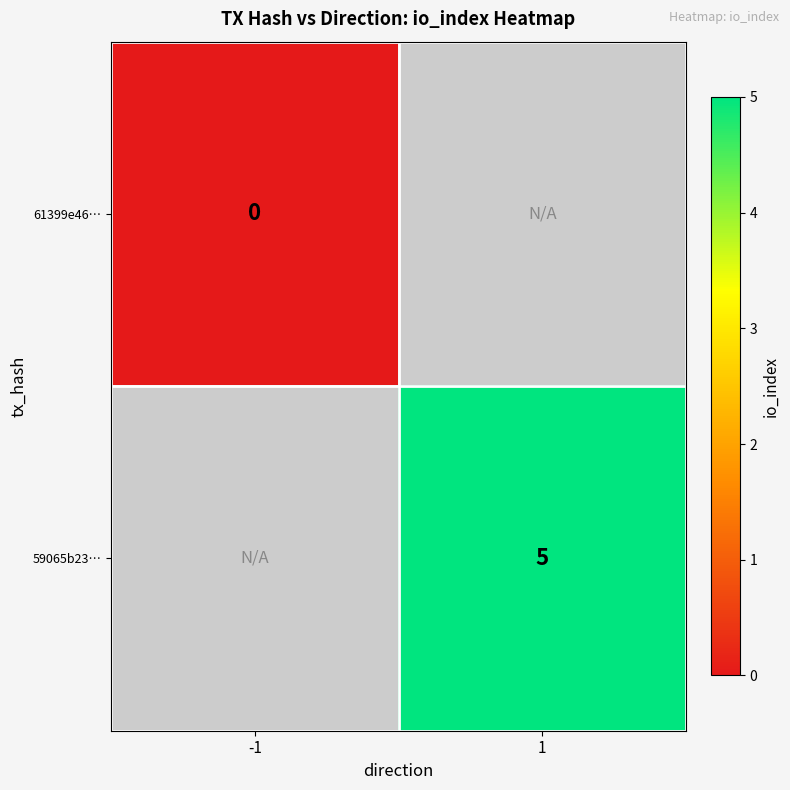

Is the value of 59065b23… at 1 greater than the value of 61399e46… at -1?

Yes